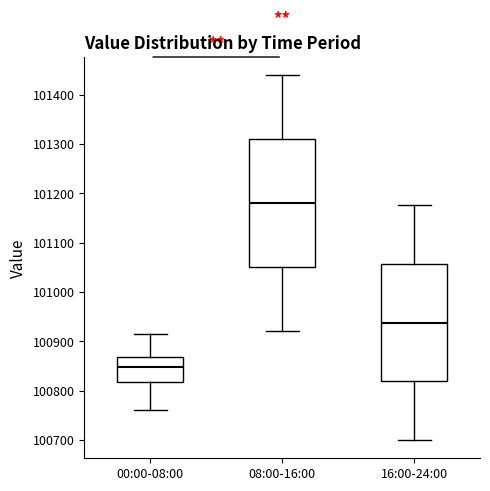

Reading left to right, read every box against the y-axis: the position of its median line, the range the box covers, and the ends of its whiskers. The values are not printed on the chart, so give them approximately, as read against the axis.

00:00-08:00: median 100850, box 100820 to 100870, whiskers 100760 to 100920
08:00-16:00: median 101180, box 101050 to 101310, whiskers 100920 to 101440
16:00-24:00: median 100940, box 100820 to 101060, whiskers 100700 to 101180